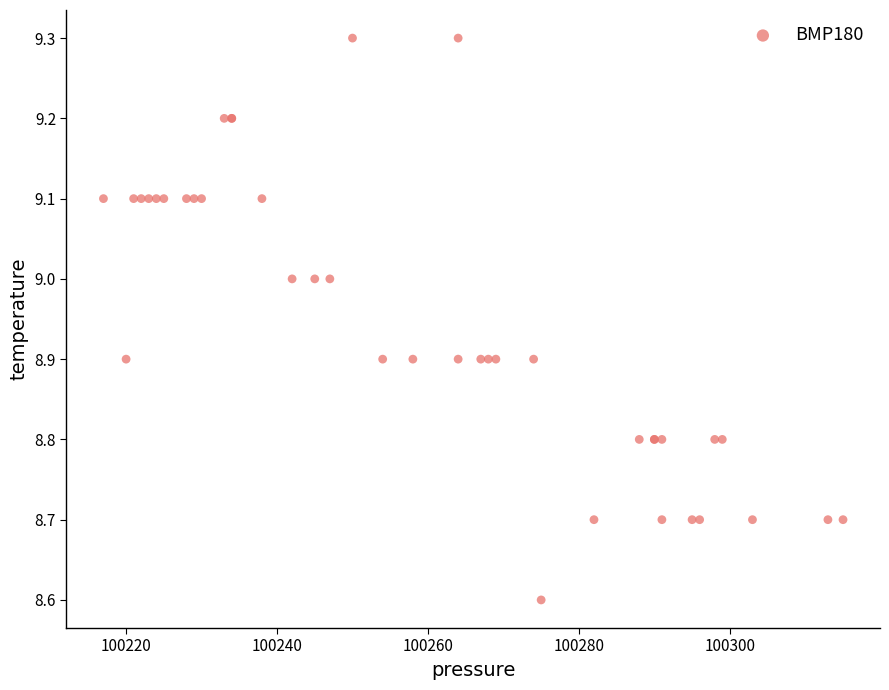

What Y value in the scatter plot is closest to 8?

8.6